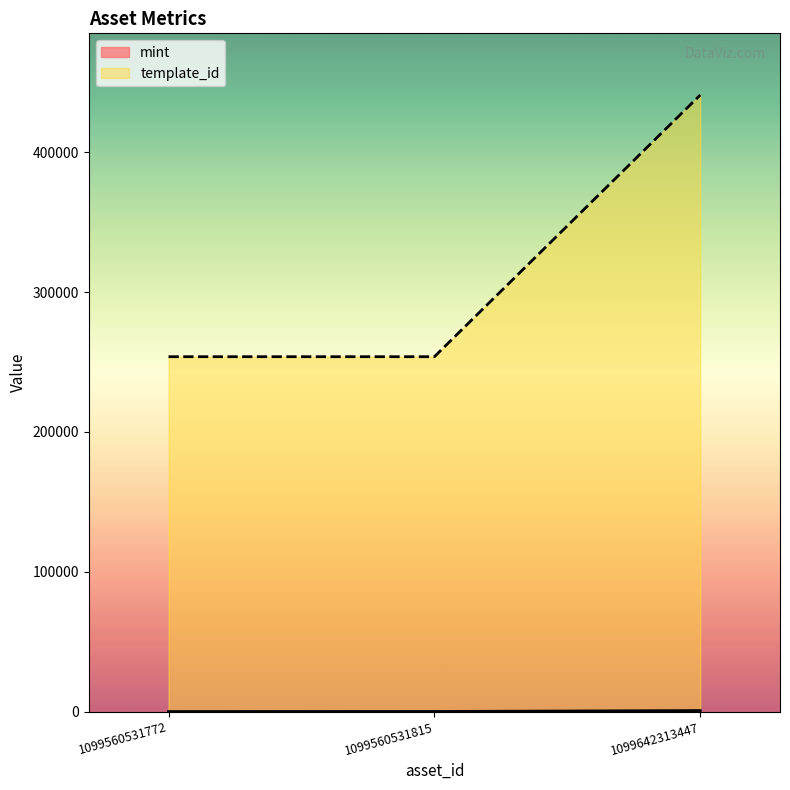

How many lines are shown in the chart?

2